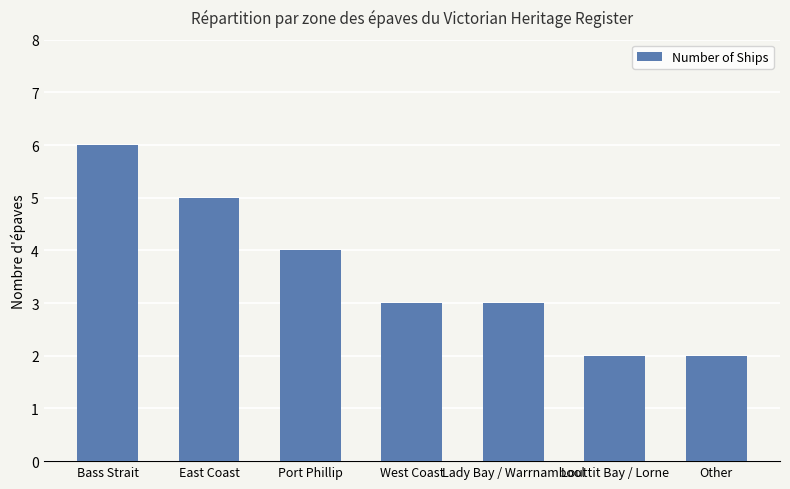

What is the label of the 5th bar from the right?

Port Phillip